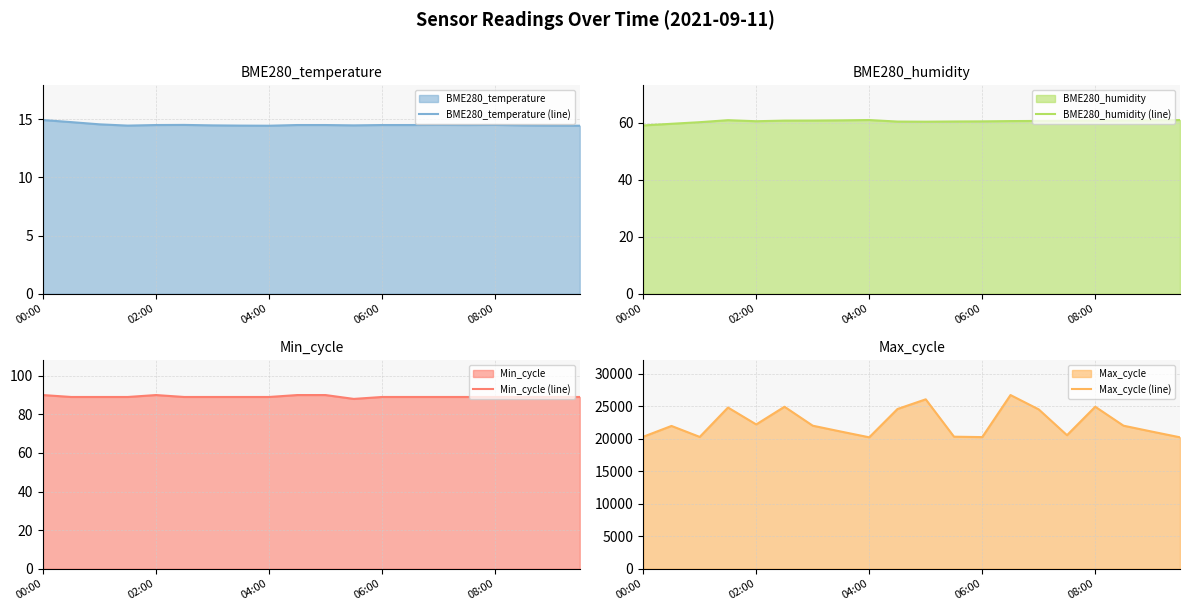

Is it true that Min_cycle (line) equals 89.0 at 13?

True